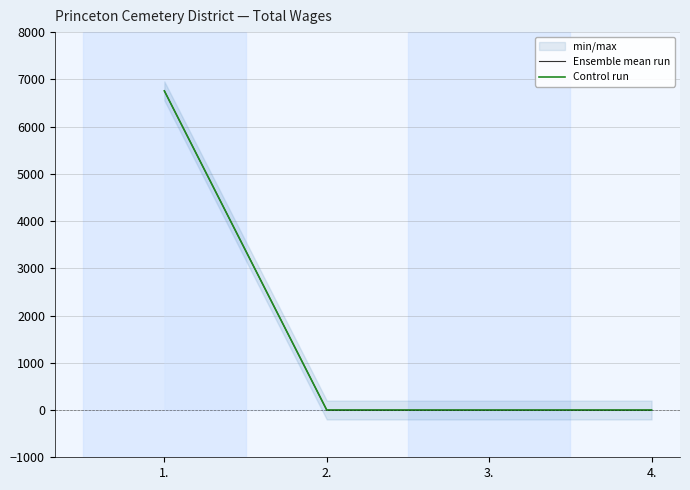

The value of Ensemble mean run at 1. is 6756. True or false?

True